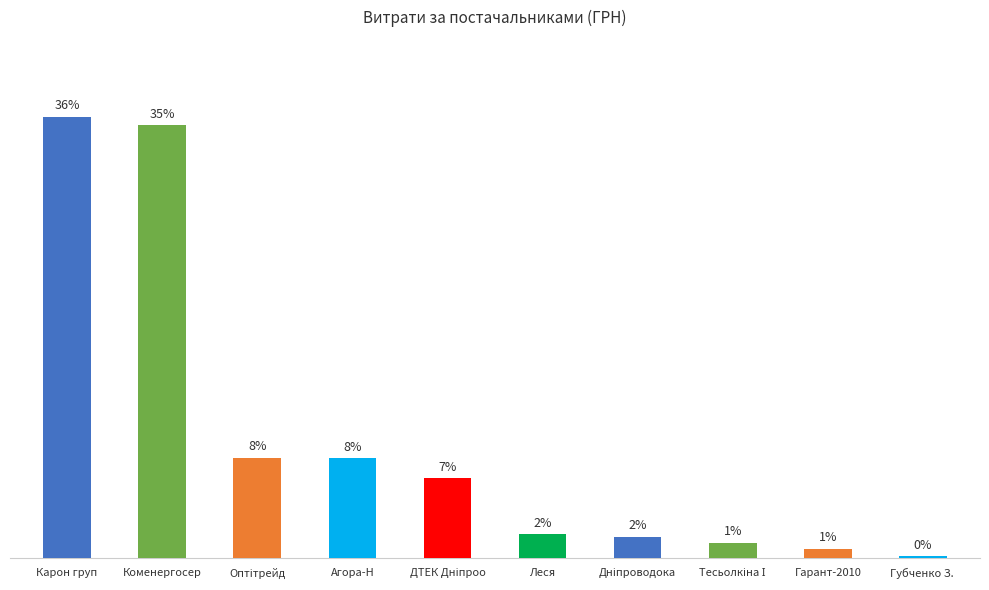

Where is the data nearest to the value 215621?

Оптітрейд